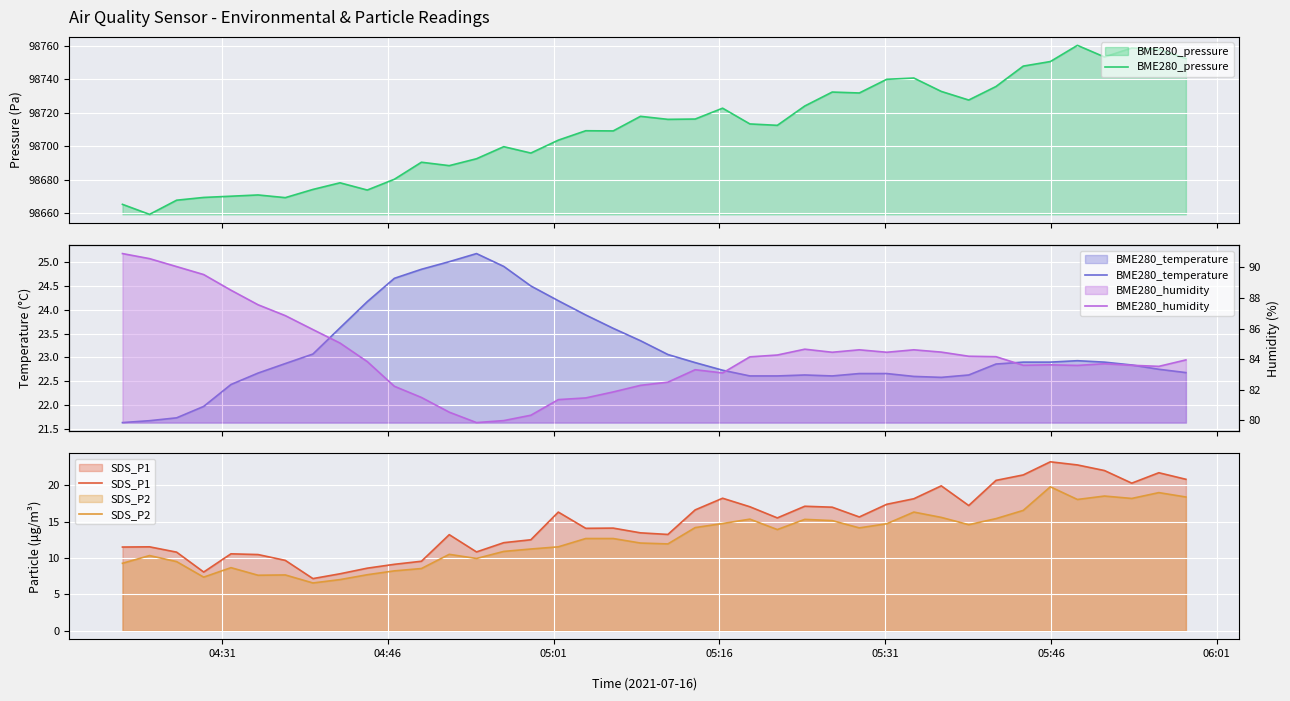

What is the highest value of the BME280_pressure series?

98760.1